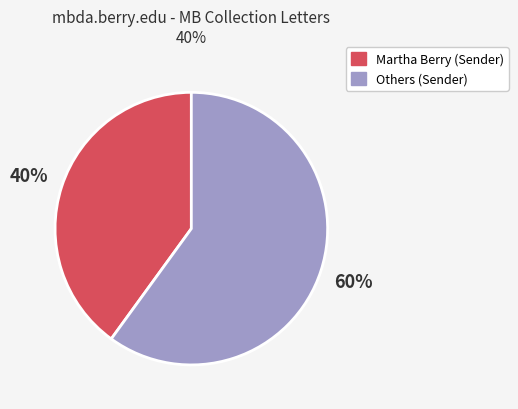

To the nearest percent, what is the difference between the largest and smallest slice percentages?

20%